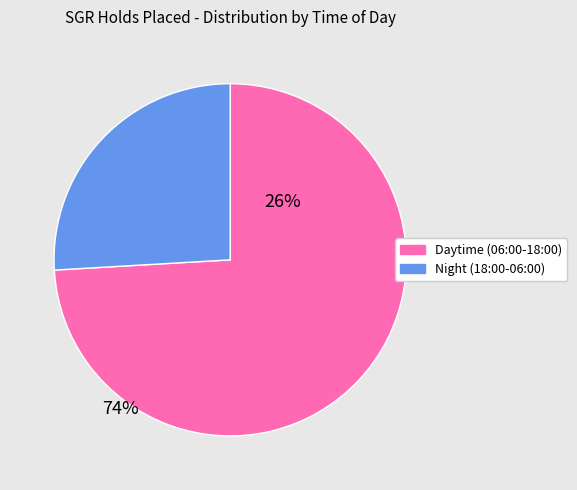

Count the number of slices in the pie.

2